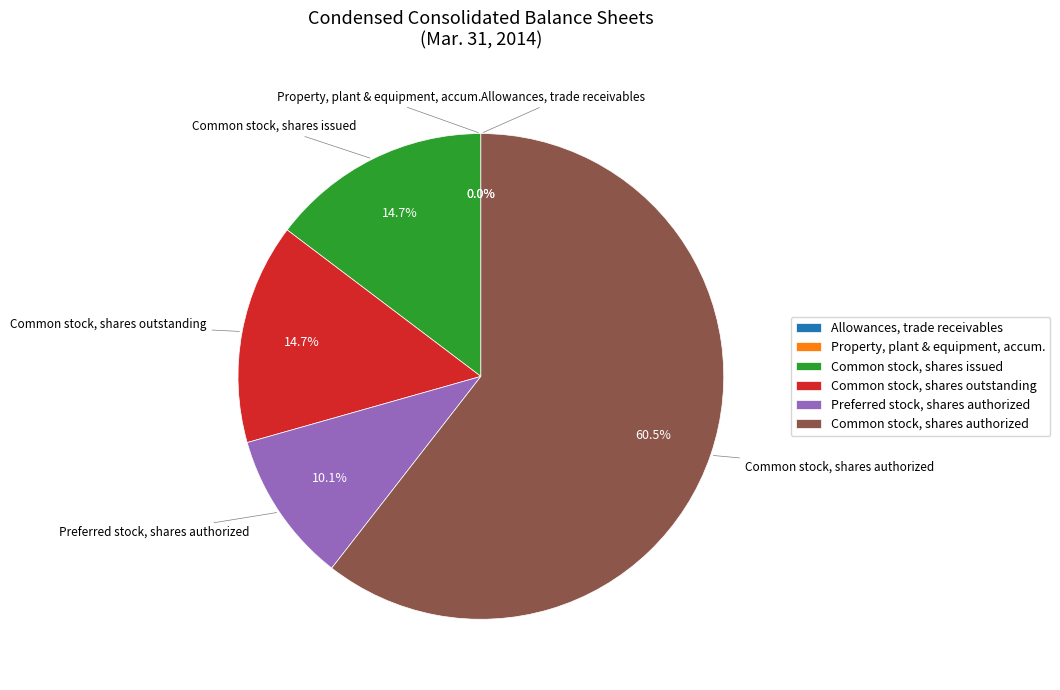

Approximately how many times larger is the value at Preferred stock, shares authorized compared to Common stock, shares outstanding?

0.7